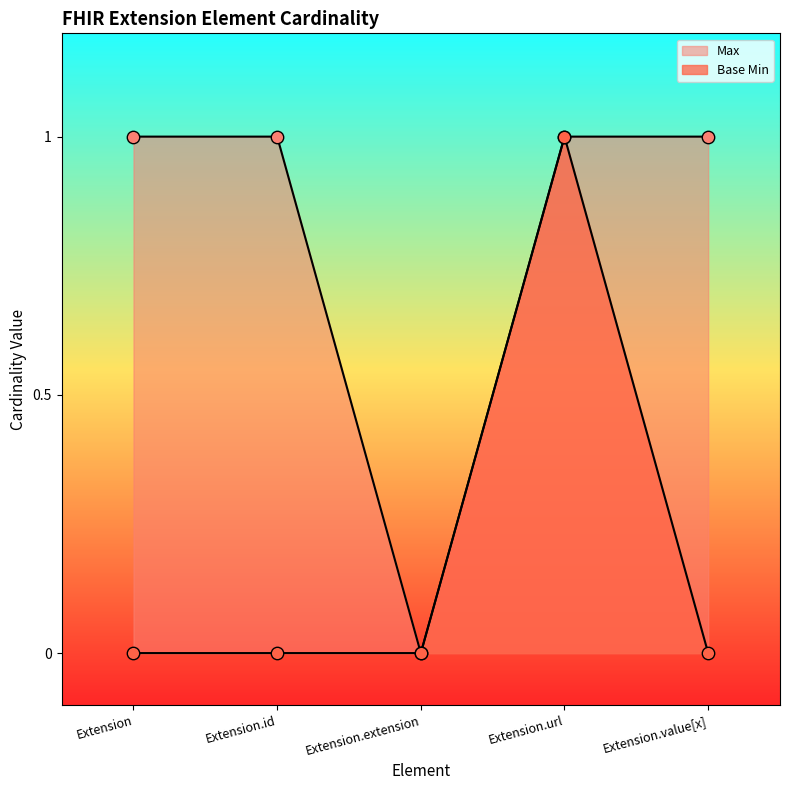

What is the total value across all series at Extension.url?

2